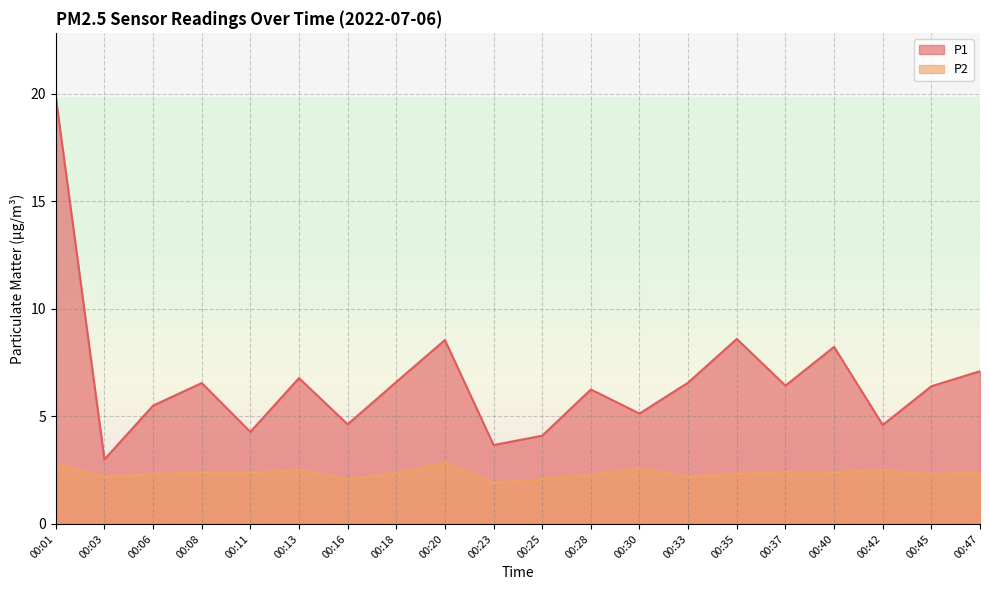

Is the value of P1 at 00:16 greater than the value of P2 at 00:35?

Yes